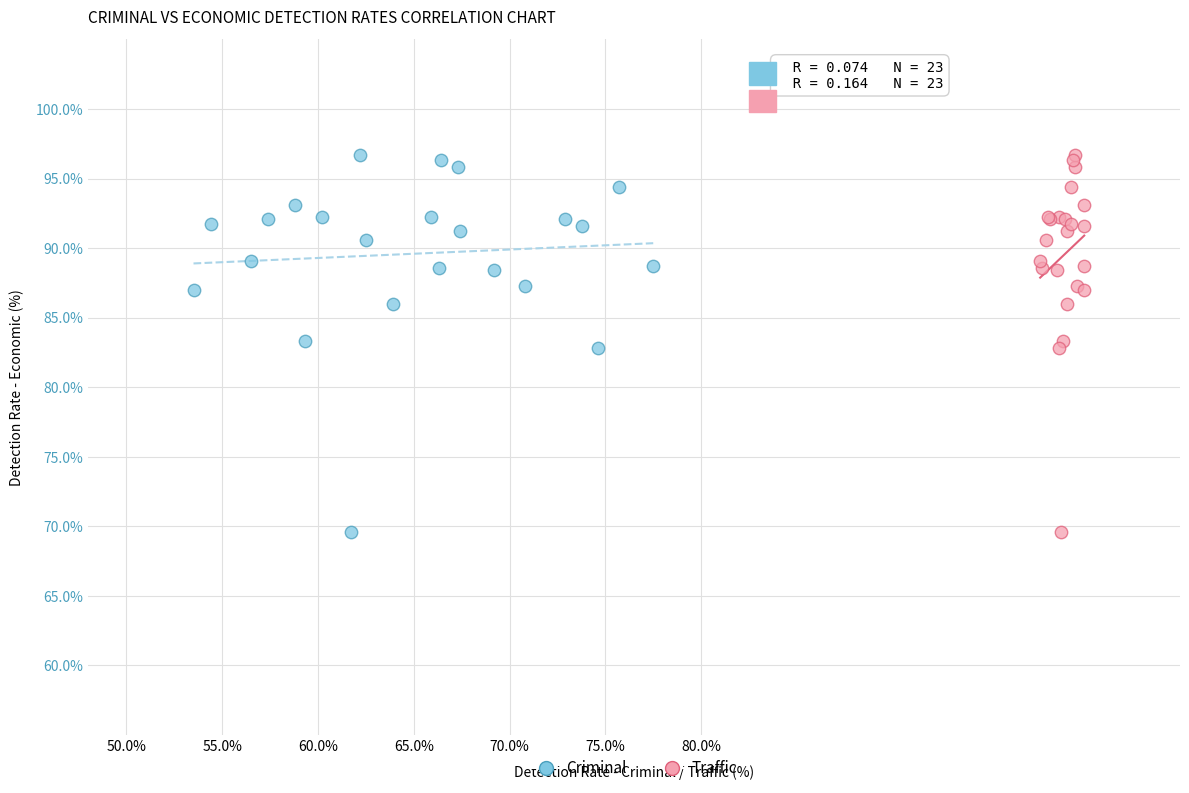

What are all the series names shown in the legend?

Criminal, Traffic